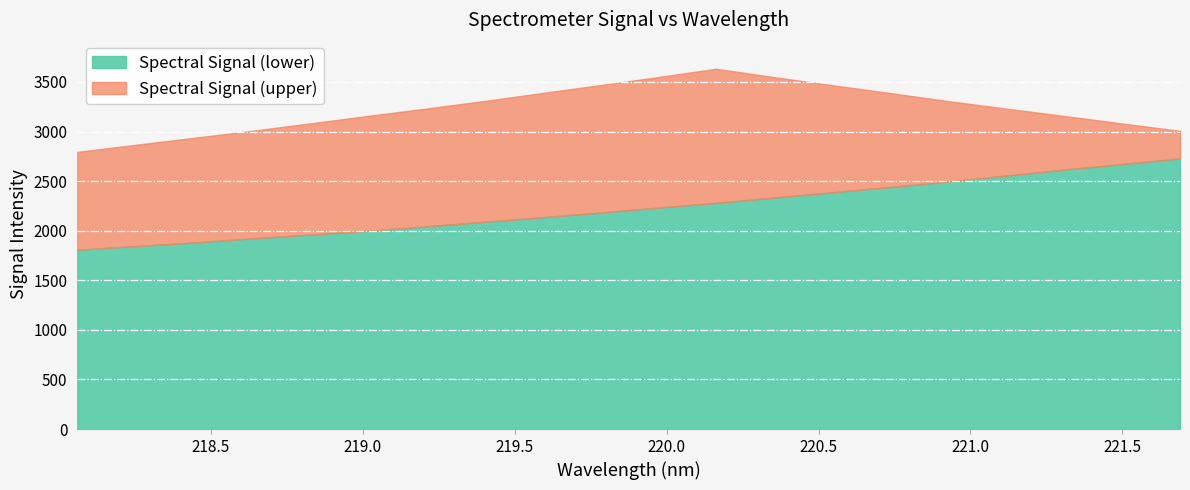

The value of Spectral Signal (upper) at 219.2067 is 3231.1. True or false?

True